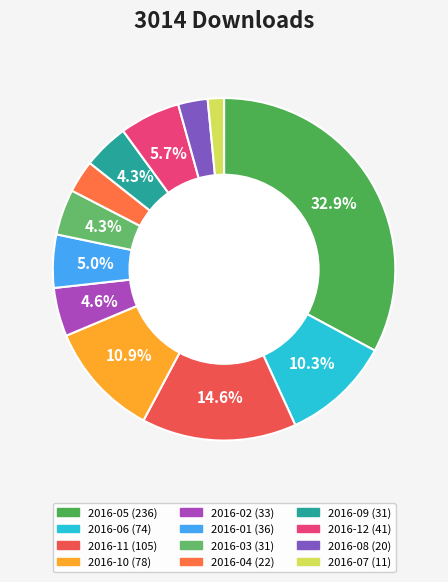

To the nearest percent, what is the difference between the largest and smallest slice percentages?

31%